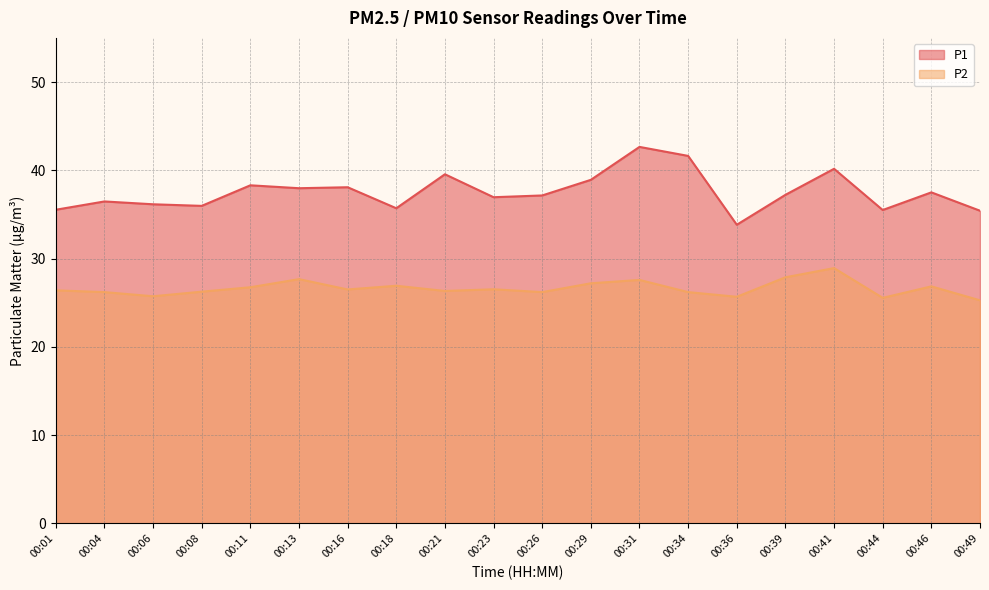

Where does the P2 series first go above 26?

00:01